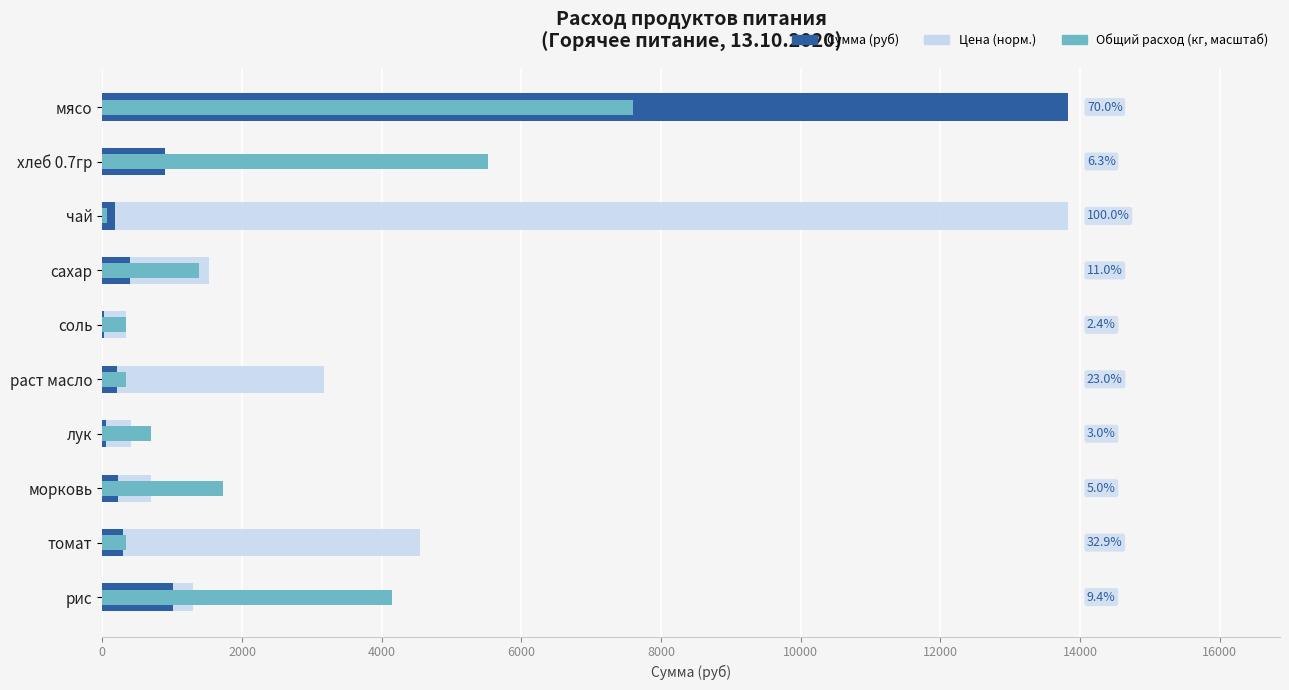

Reading left to right, what are all the values shown in this chart?

Сумма (руб): 0=13821.5	2000=902.7	4000=179.5	6000=394.9	8000=21.5	10000=206.4	12000=53.9	14000=224.4	16000=294.9	18000=1012.4
Цена (норм.): 0=9675.0	2000=868.8	4000=13821.5	6000=1520.4	8000=331.7	10000=3178.9	12000=414.6	14000=691.1	16000=4541.5	18000=1299.2
Общий расход (кг, масштаб): 0=7601.8	2000=5528.6	4000=69.1	6000=1382.2	8000=345.5	10000=345.5	12000=691.1	14000=1727.7	16000=345.5	18000=4146.5